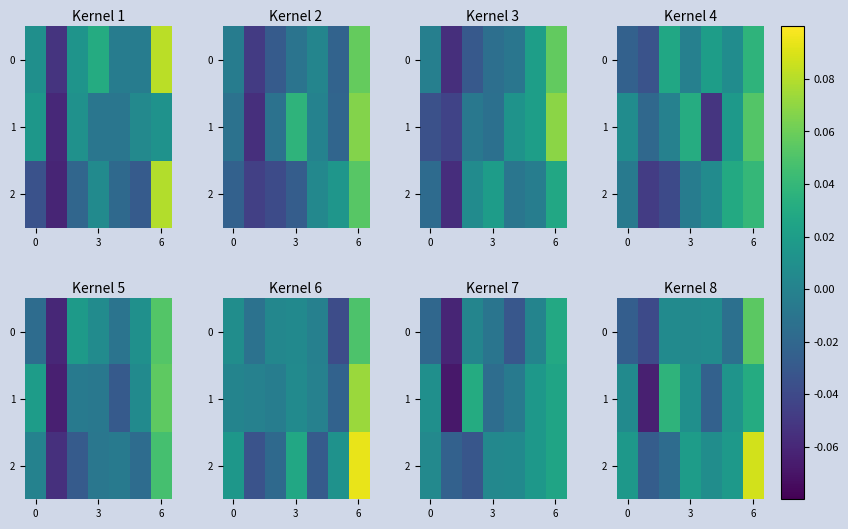

At which label is 0 closest to 0?

3